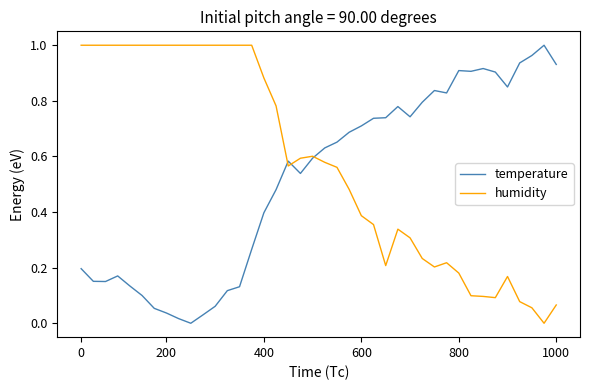

List the series in order of their overall mean, highest first.

humidity, temperature